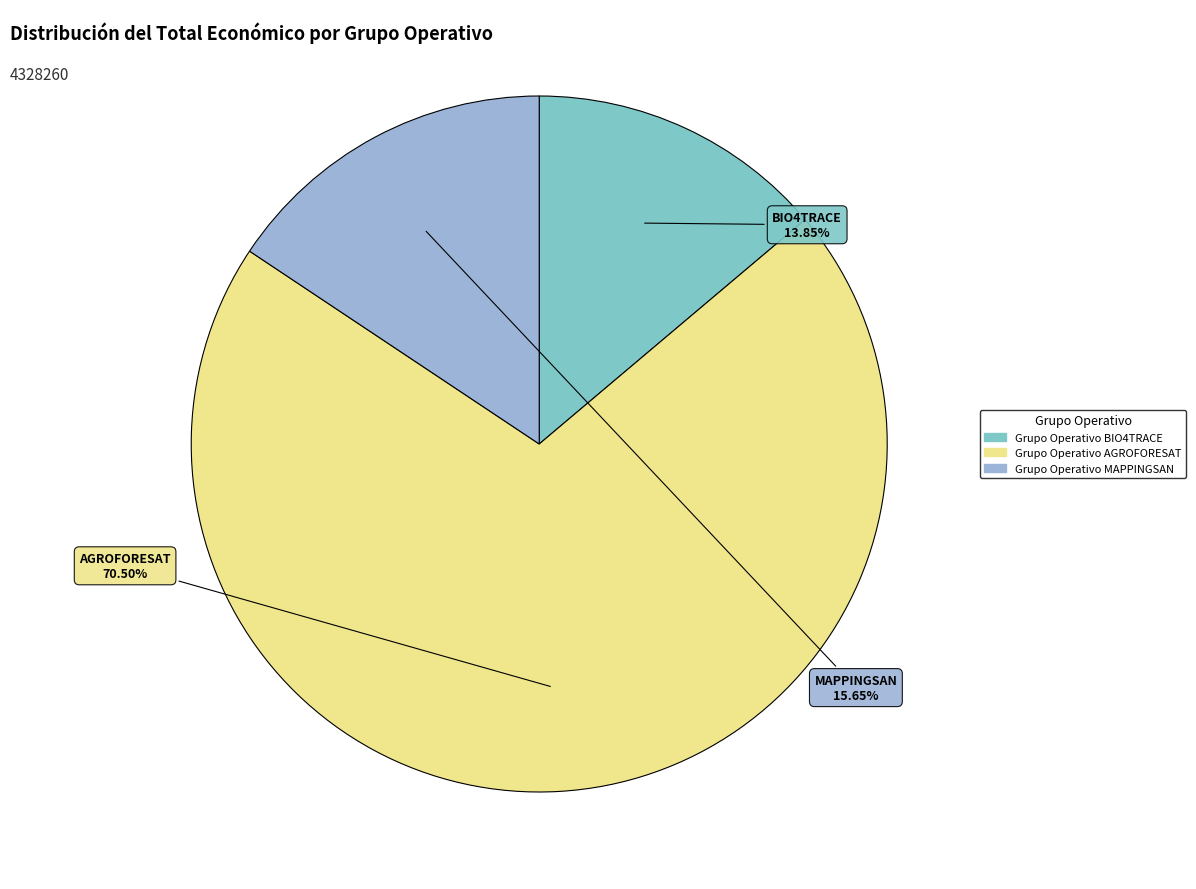

Is there any slice that represents more than half of the pie?

Yes